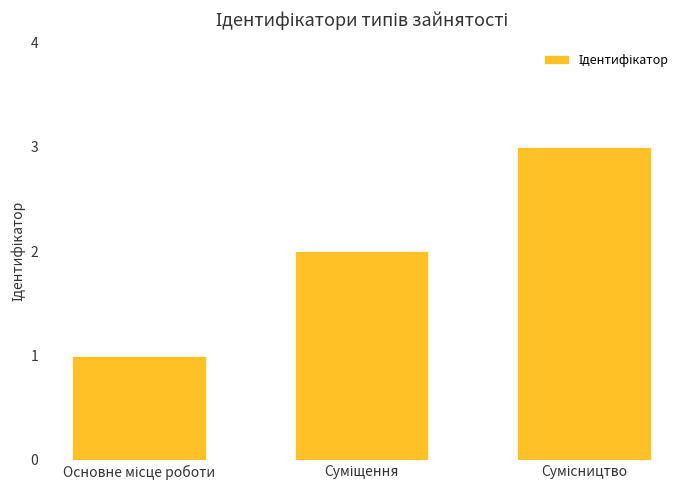

How many categories are shown in the chart?

3